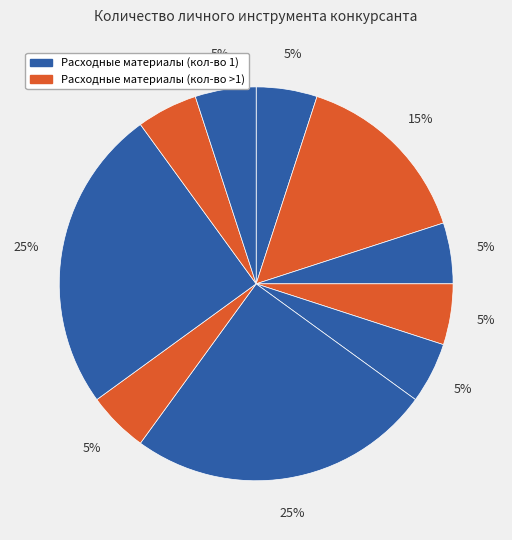

Count the number of slices in the pie.

10